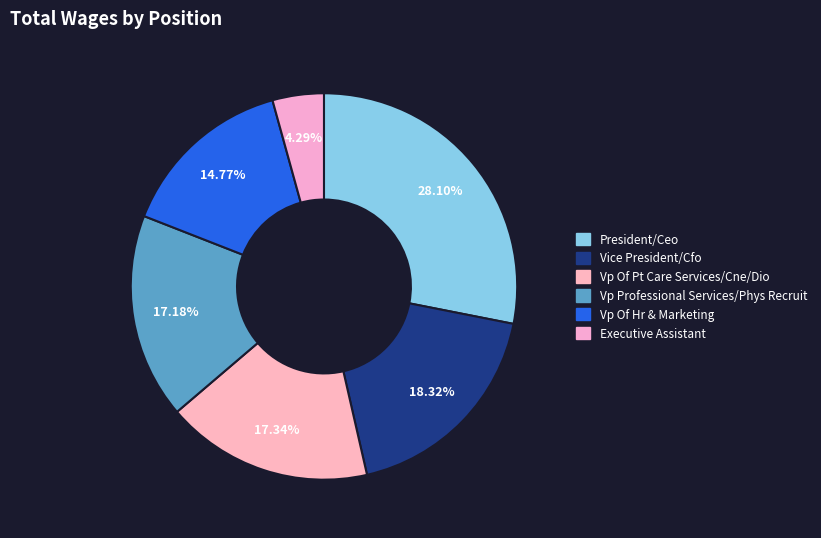

To the nearest percent, what portion does Vice President/Cfo represent?

18%